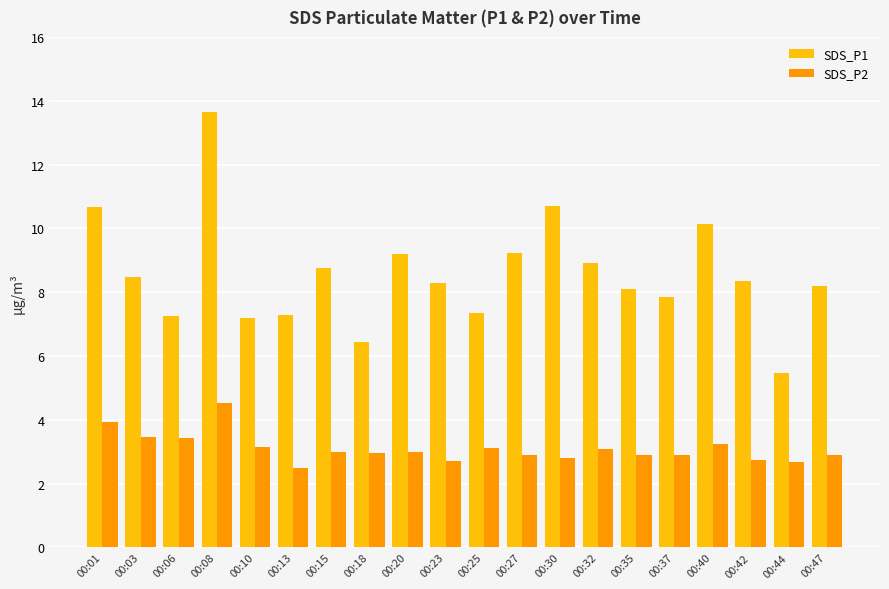

The SDS_P2 series shows 4.5 at 00:08. True or false?

True